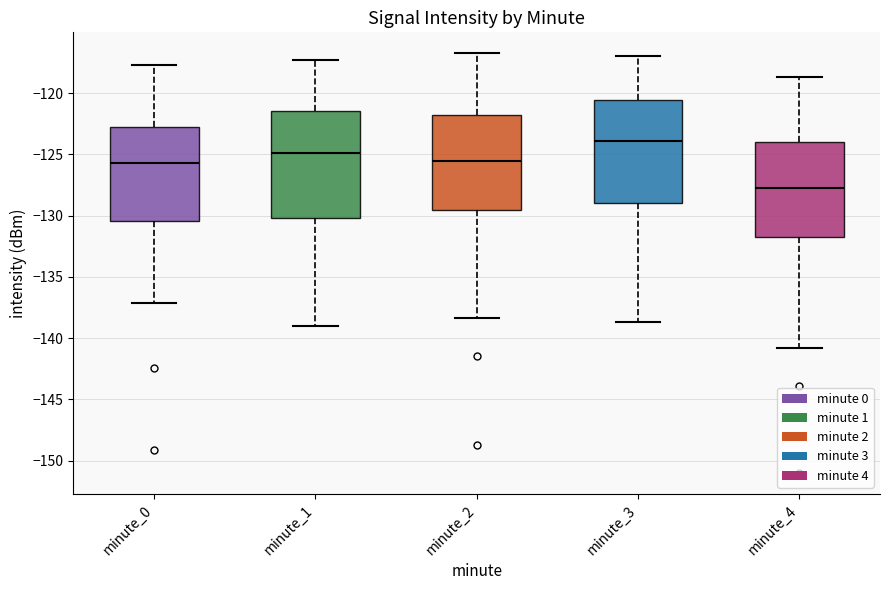

Where does the median line of the box for minute_0 sit on the y-axis? The values are not printed on the chart, so give them approximately, as read against the axis.

-125.5